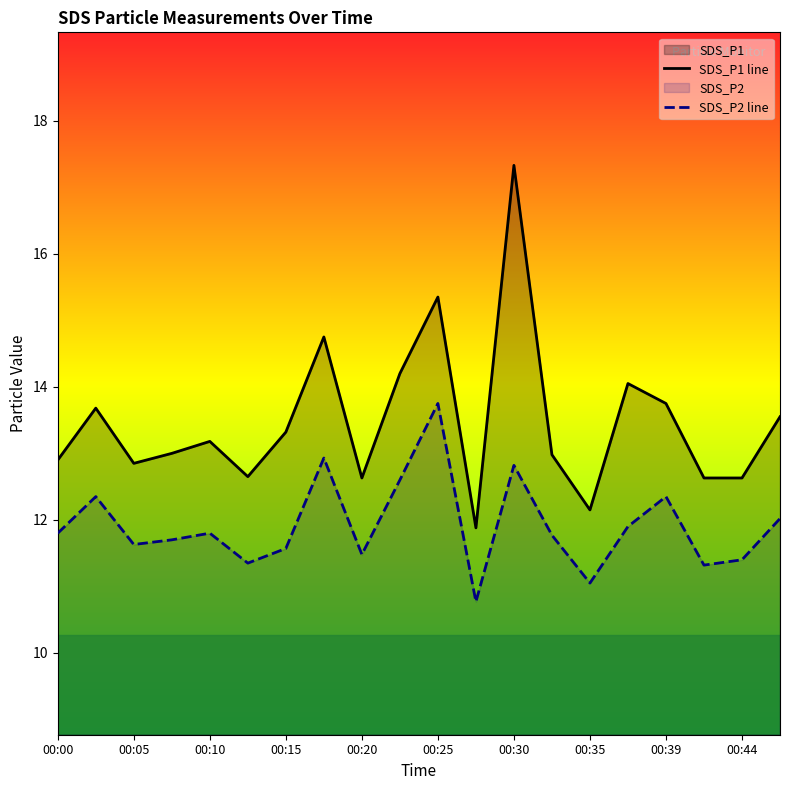

Rank the series by their maximum value, from lowest to highest.

SDS_P2 line, SDS_P1 line